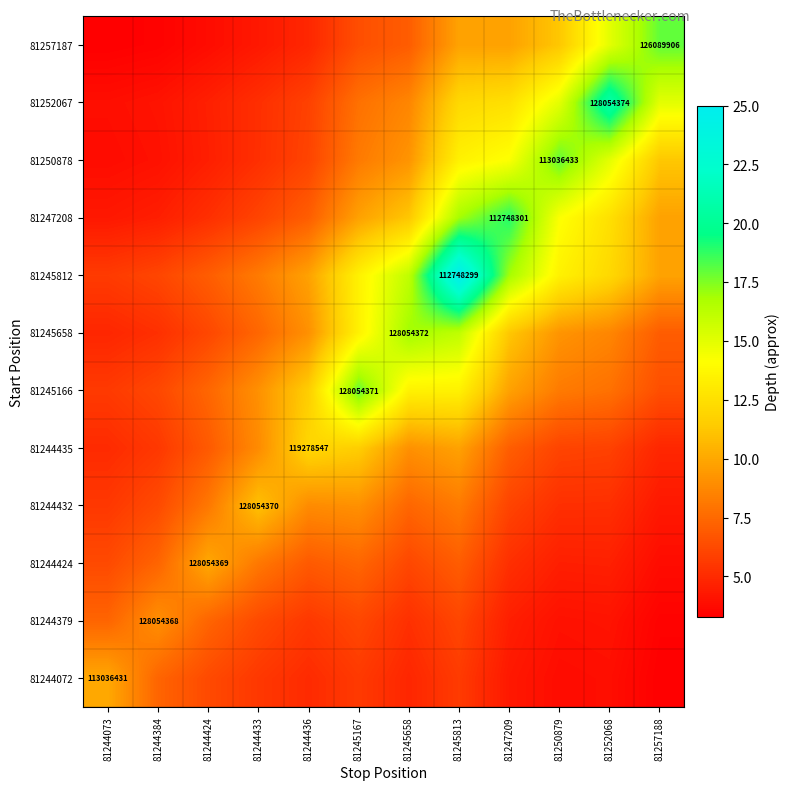

What is the difference between the 81244432 values at 81245658 and 81257188?

3.1